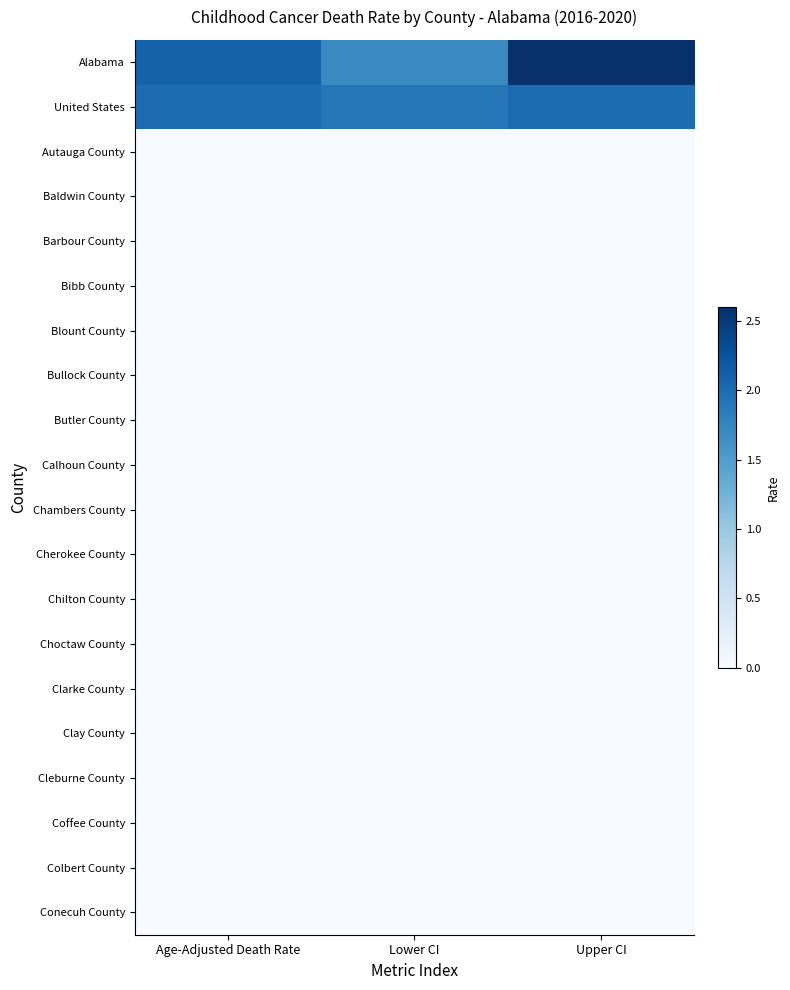

Rank the series at Age-Adjusted Death Rate from lowest to highest value.

Autauga County, Baldwin County, Barbour County, Bibb County, Blount County, Bullock County, Butler County, Calhoun County, Chambers County, Cherokee County, Chilton County, Choctaw County, Clarke County, Clay County, Cleburne County, Coffee County, Colbert County, Conecuh County, United States, Alabama